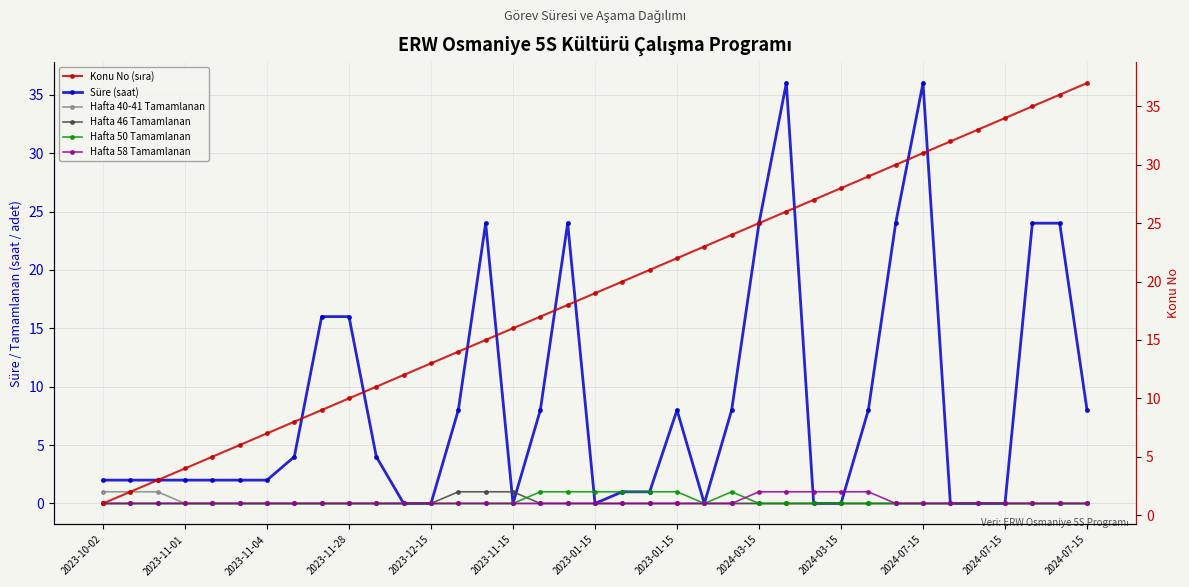

Count the number of data series in this chart.

6